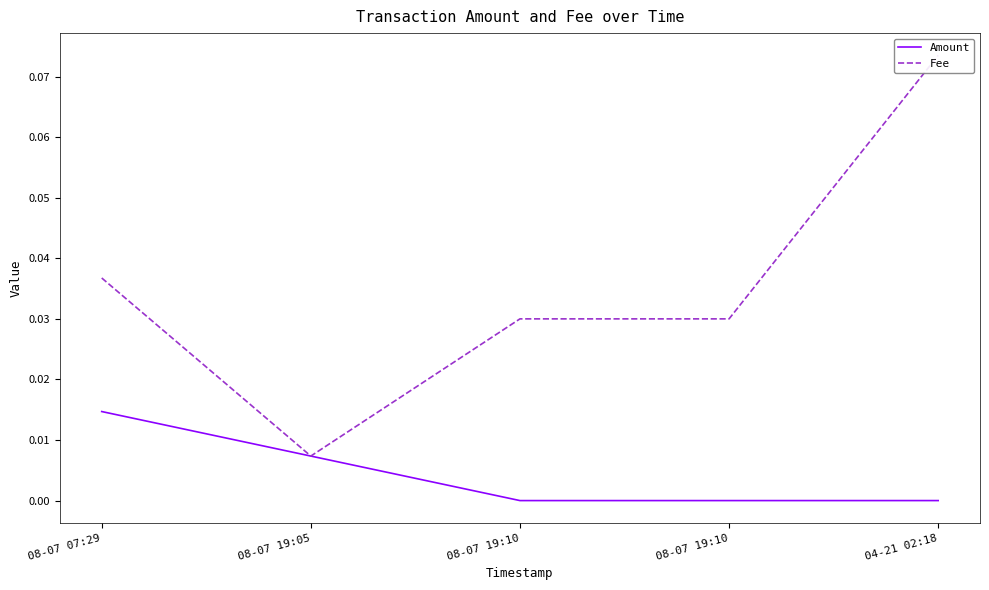

Where is Fee nearest to the value 0?

08-07 19:05